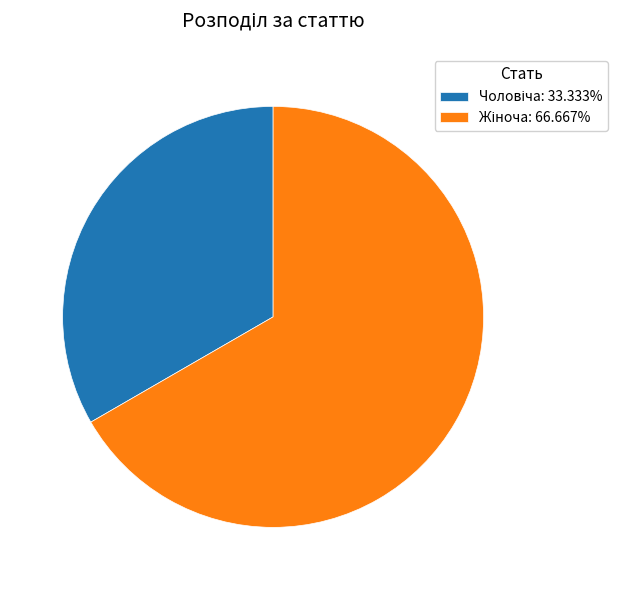

Is there a majority slice in this chart?

Yes